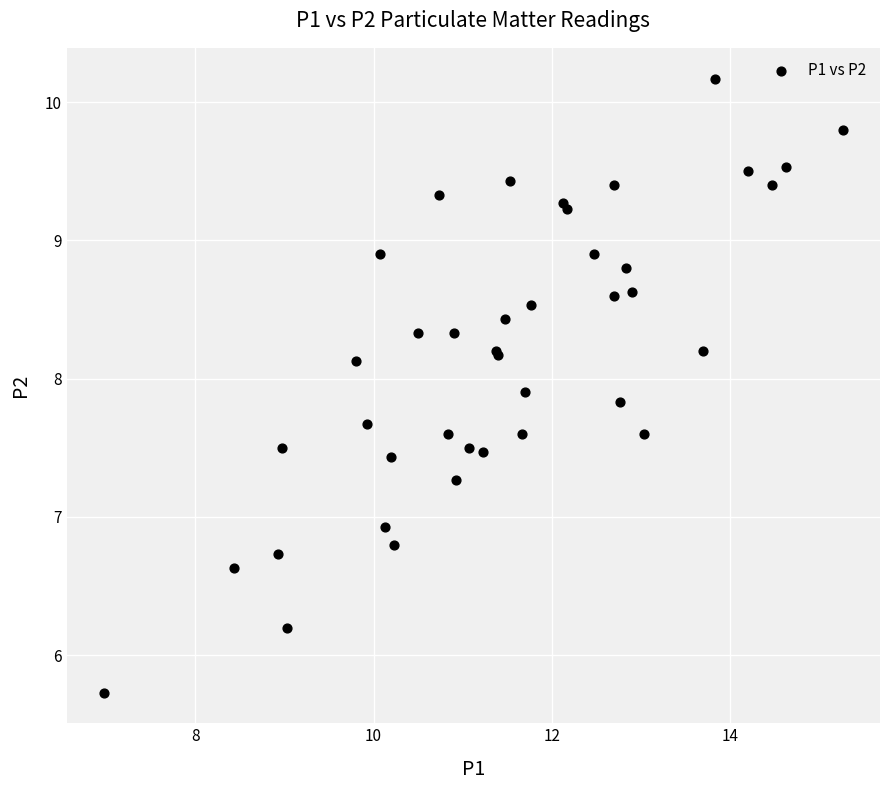

What Y value in the scatter plot is closest to 7?

6.9